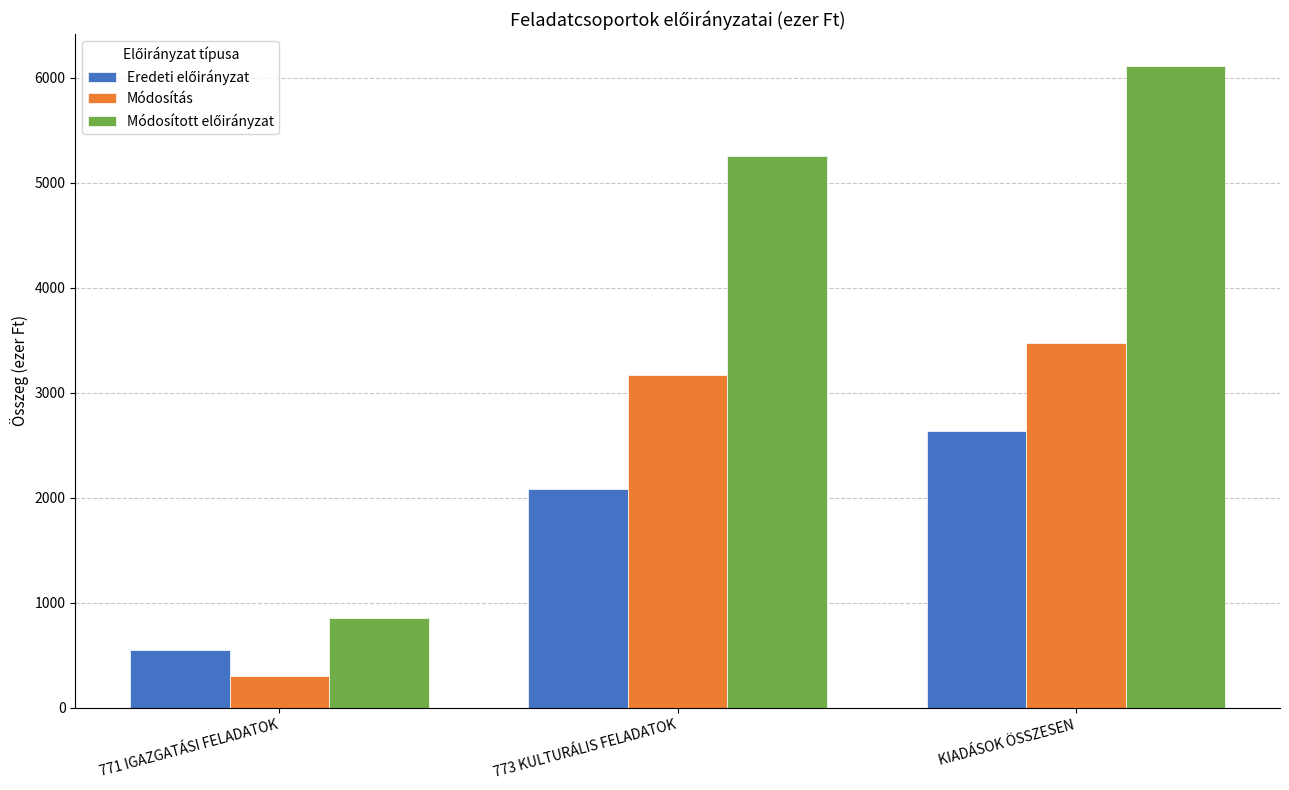

The value of Módosítás at 773 KULTURÁLIS FELADATOK is 742. True or false?

False